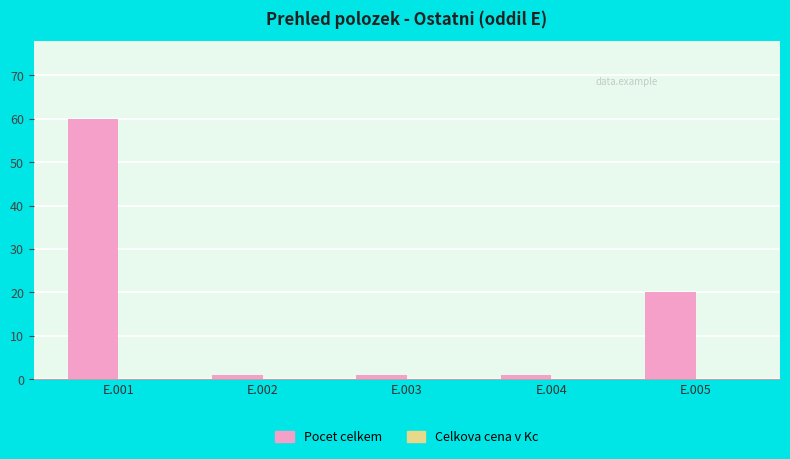

What is the difference between the maximum and minimum values?

59